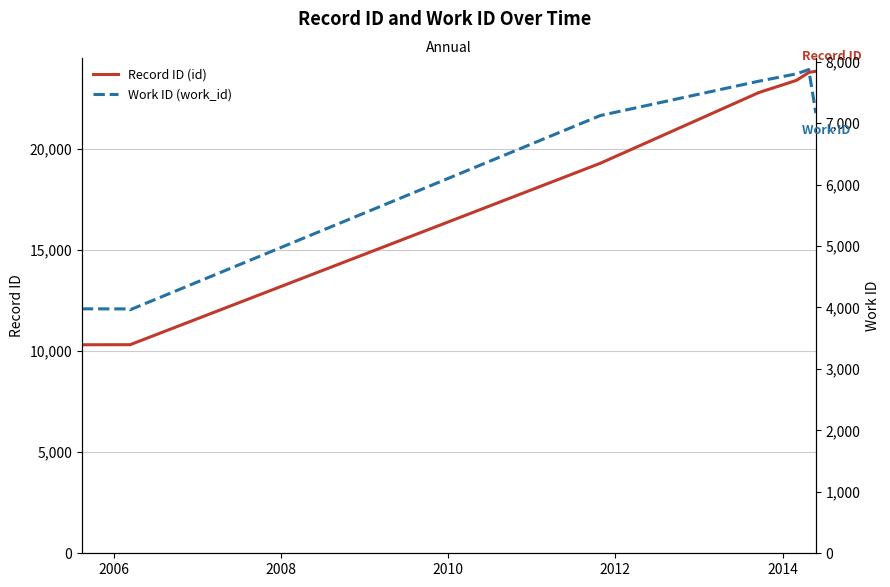

True or false: Work ID (work_id) and Record ID (id) cross at least once.

False